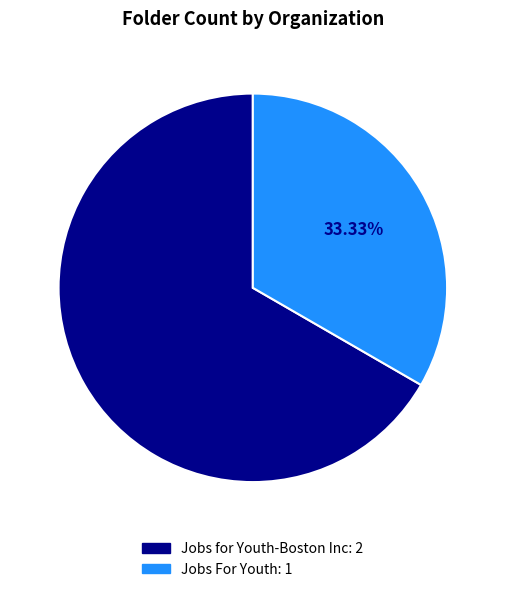

What is the ratio of the value at Jobs for Youth-Boston Inc to the value at Jobs For Youth?

2.0